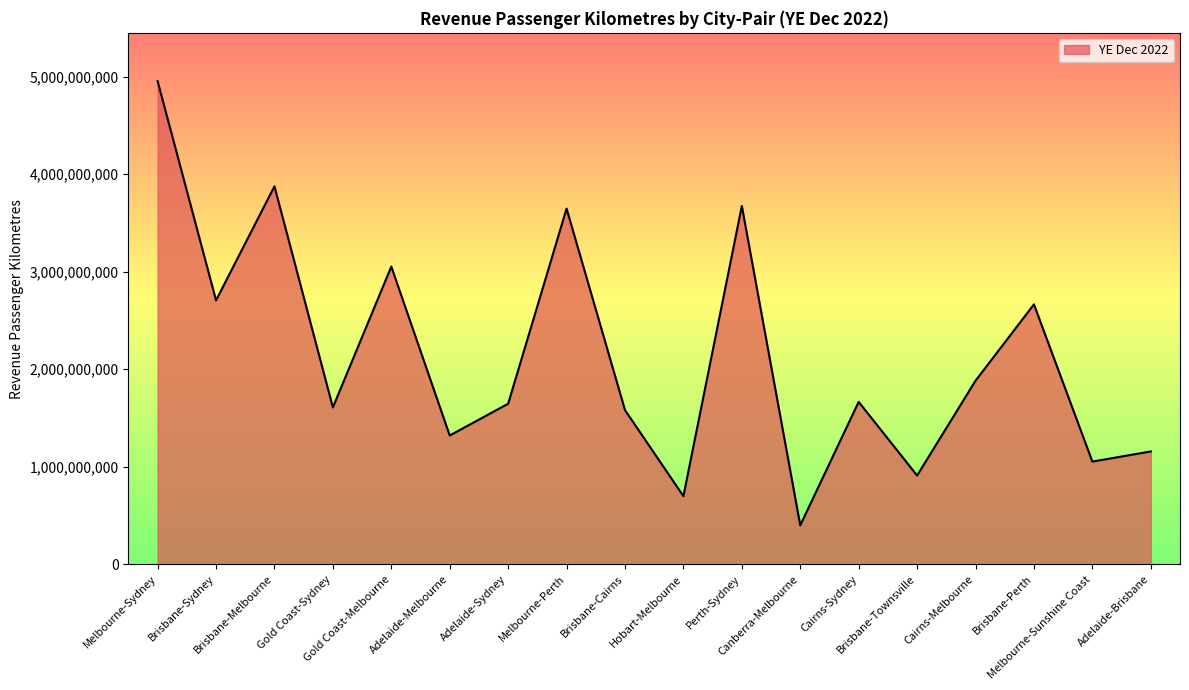

The value at Melbourne-Perth is 4858698138. True or false?

False